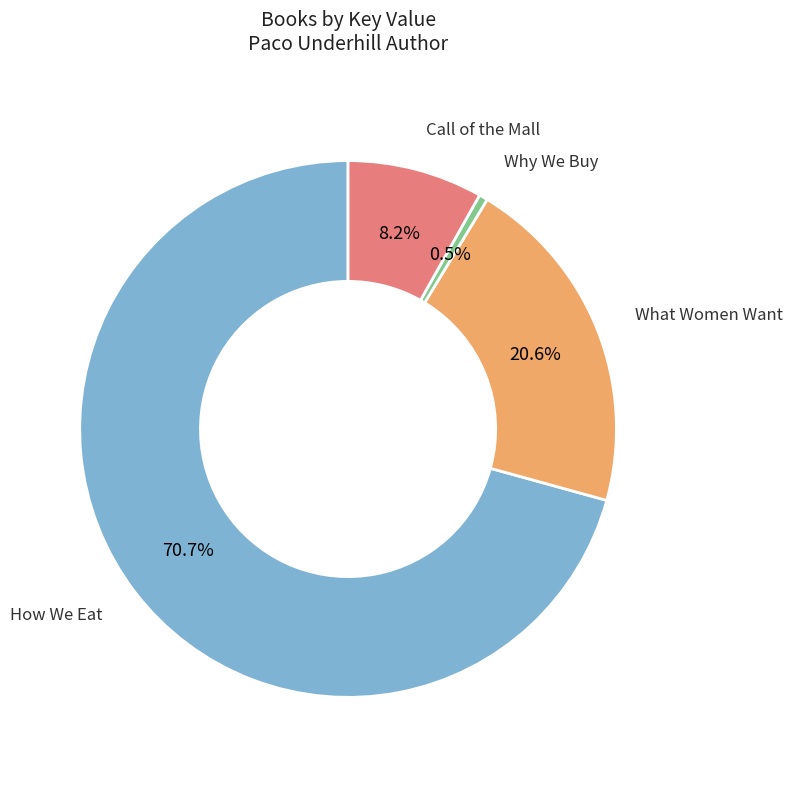

How many slices are in this pie chart?

4